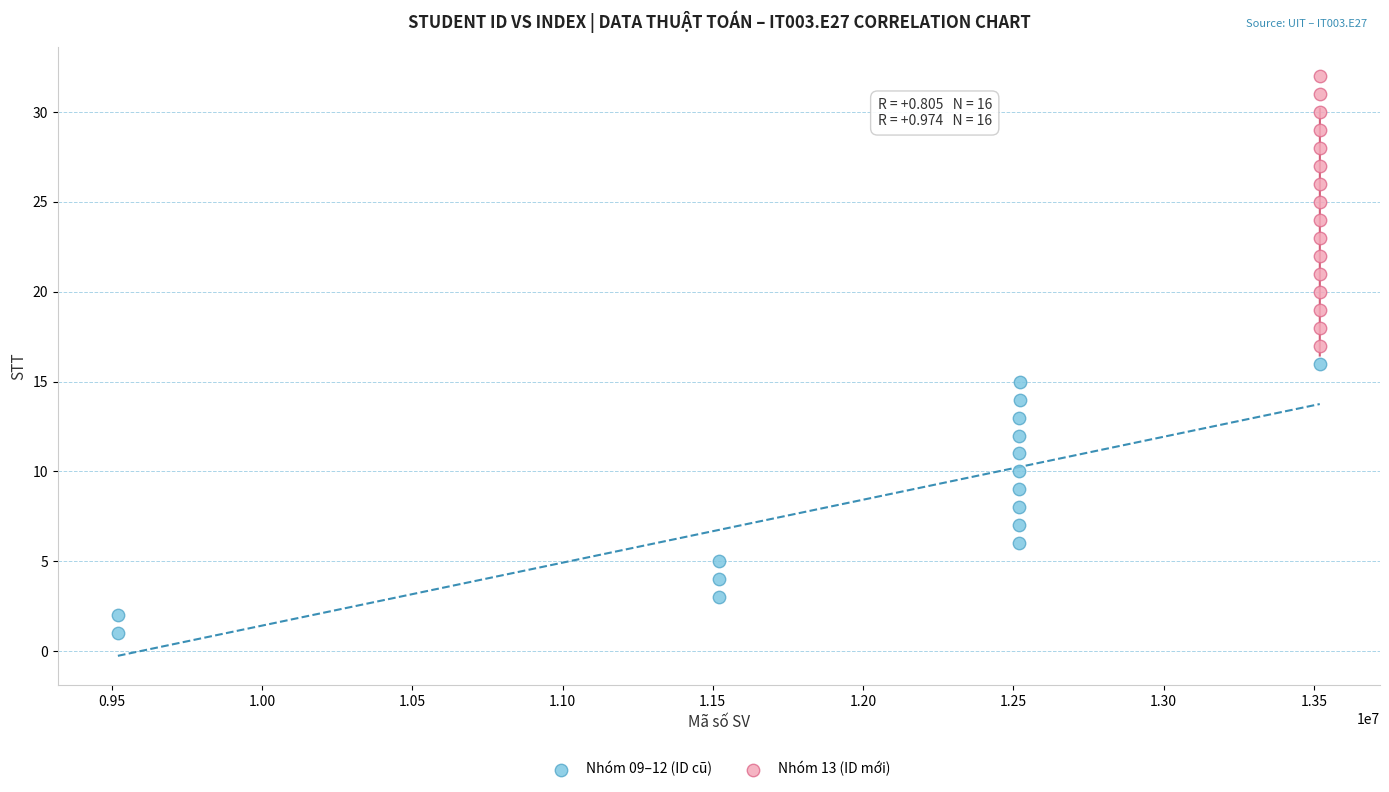

Which series contains the highest Y value?

Nhóm 13 (ID mới)